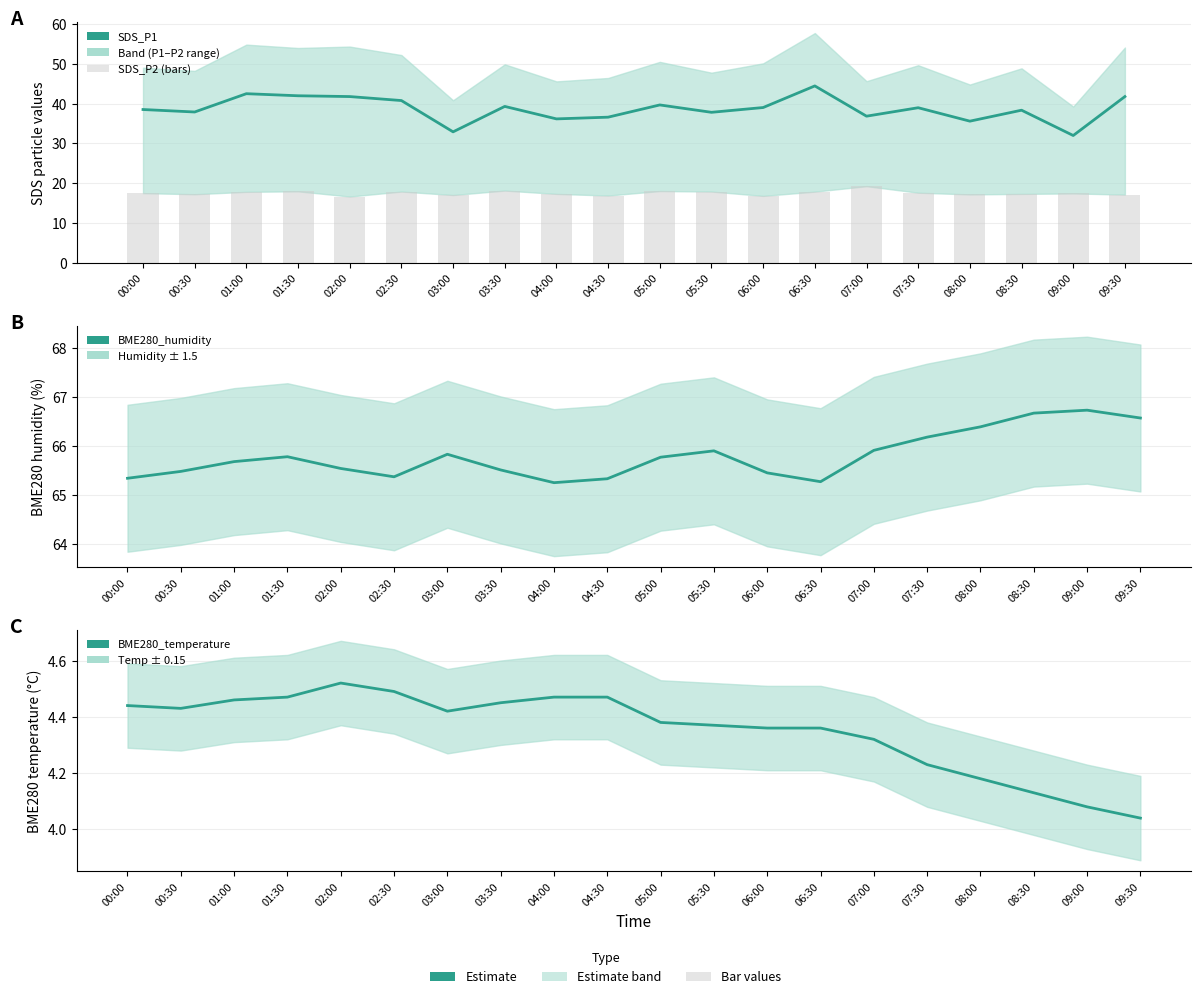

The BME280_humidity series shows 32.1 at 05:30. True or false?

False